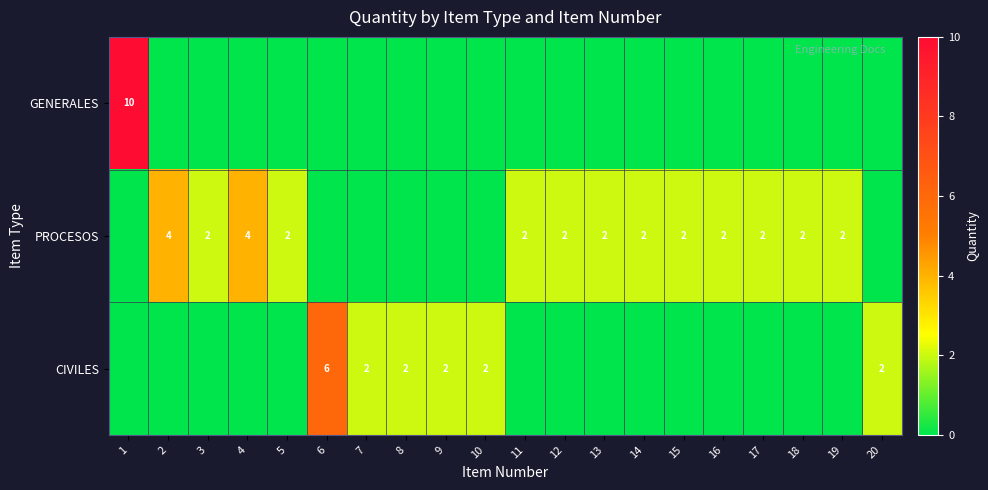

True or false: PROCESOS has a value of 2 at 14.

True